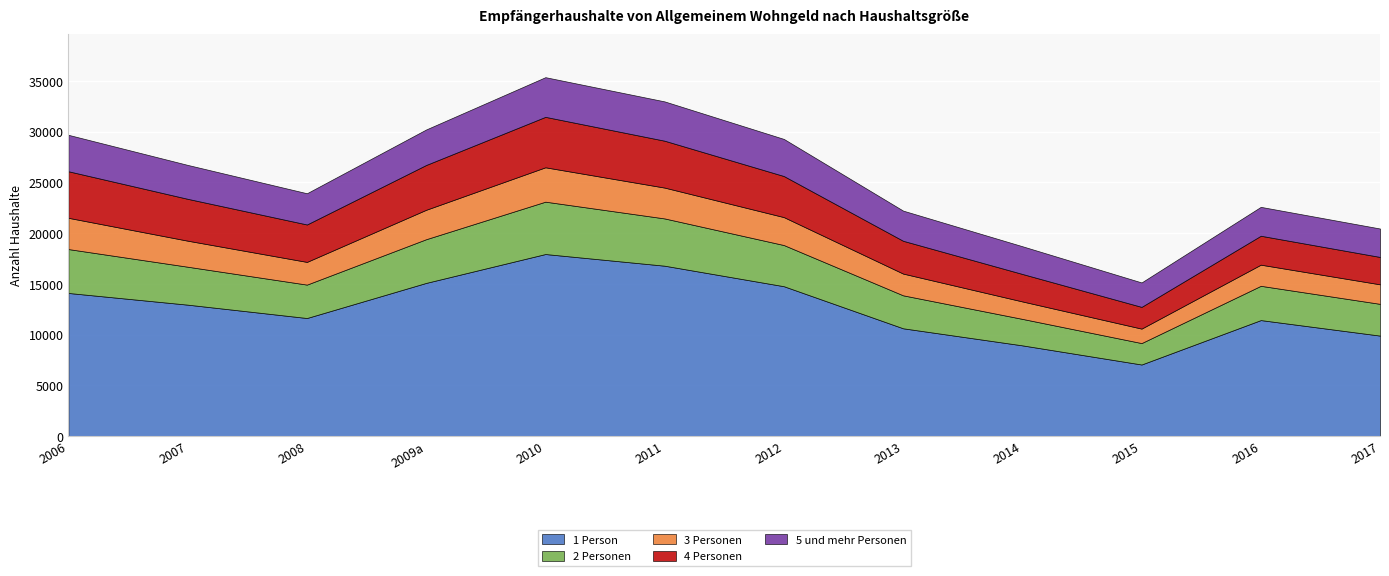

True or false: 1 Person and 5 und mehr Personen cross at least once.

False